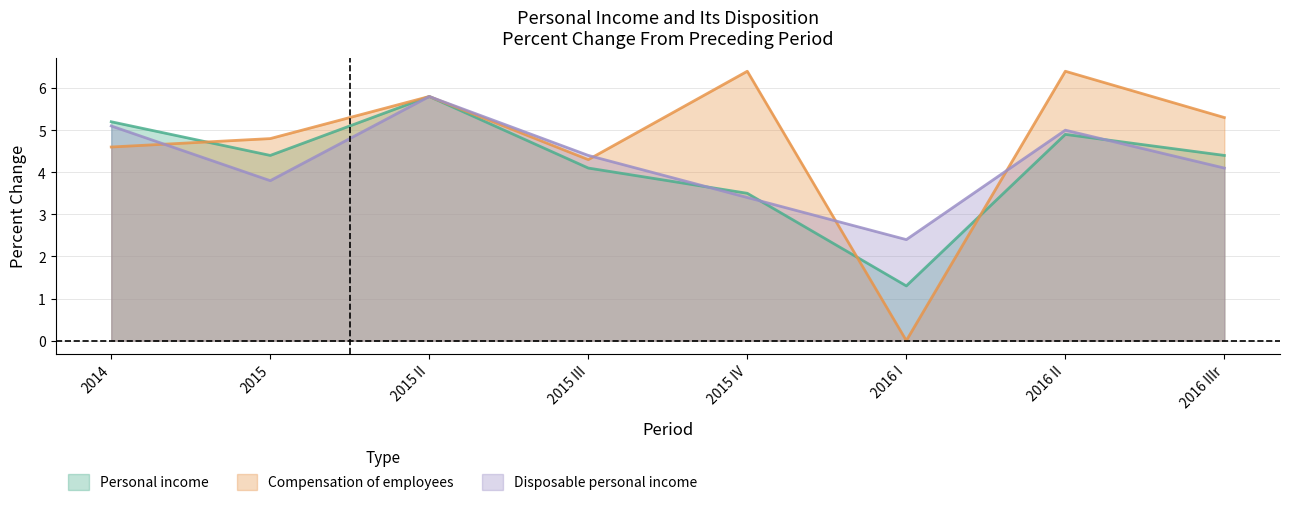

Which label corresponds to the smallest value in the chart?

2016 I